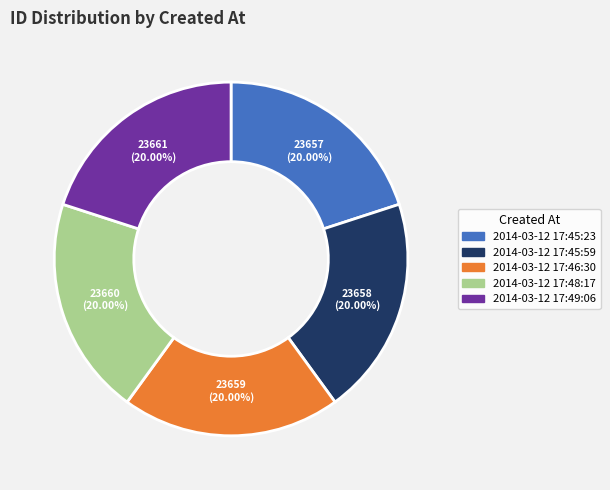

How many slices are in this pie chart?

5